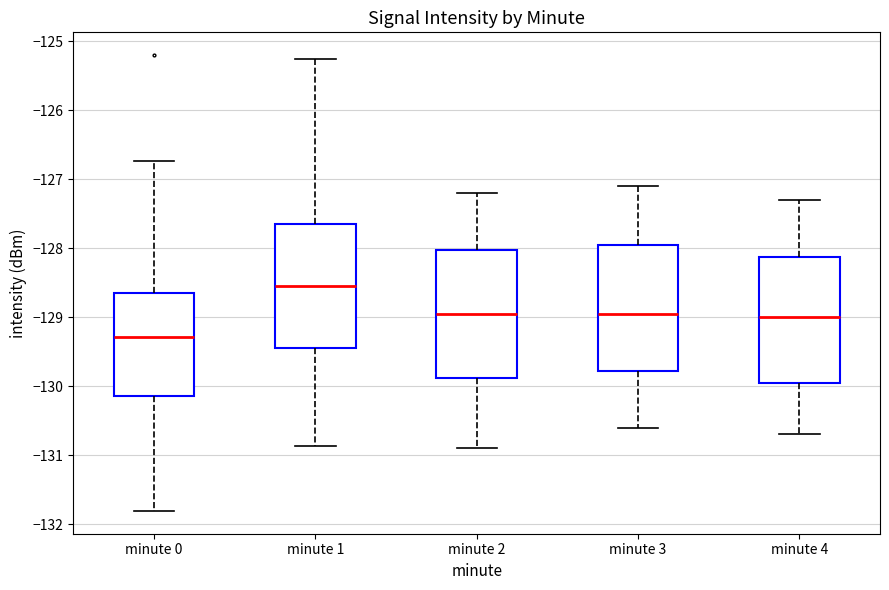

Reading left to right, transcribe this box plot: for each box, give where its median line is, the range the box spans, and where its two whiskers end, as read against the y-axis. The values are not printed on the chart, so give them approximately, as read against the axis.

minute 0: median -129.3, box -130.1 to -128.7, whiskers -131.8 to -126.7
minute 1: median -128.5, box -129.4 to -127.6, whiskers -130.9 to -125.3
minute 2: median -128.9, box -129.9 to -128.0, whiskers -130.9 to -127.2
minute 3: median -128.9, box -129.8 to -127.9, whiskers -130.6 to -127.1
minute 4: median -129.0, box -129.9 to -128.1, whiskers -130.7 to -127.3